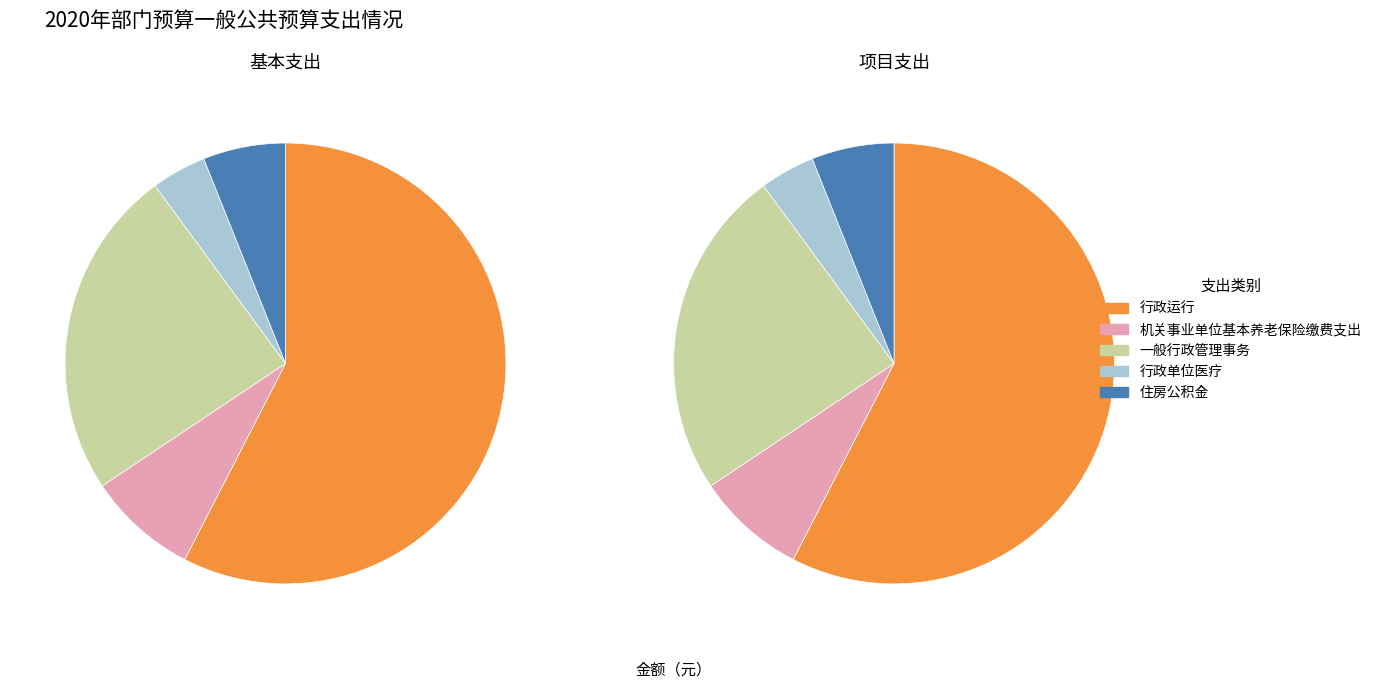

Does any single category account for the majority?

Yes